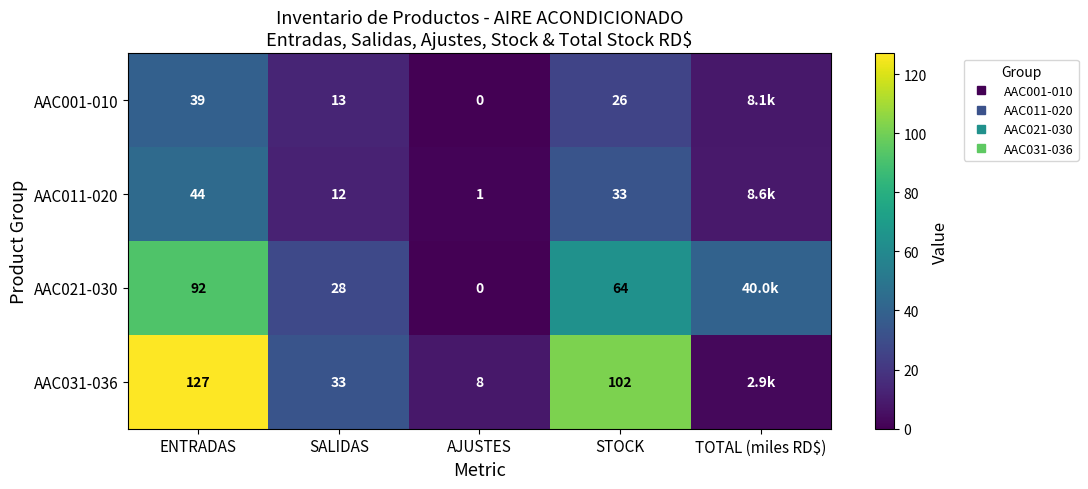

At which label does AAC031-036 first exceed 33?

ENTRADAS